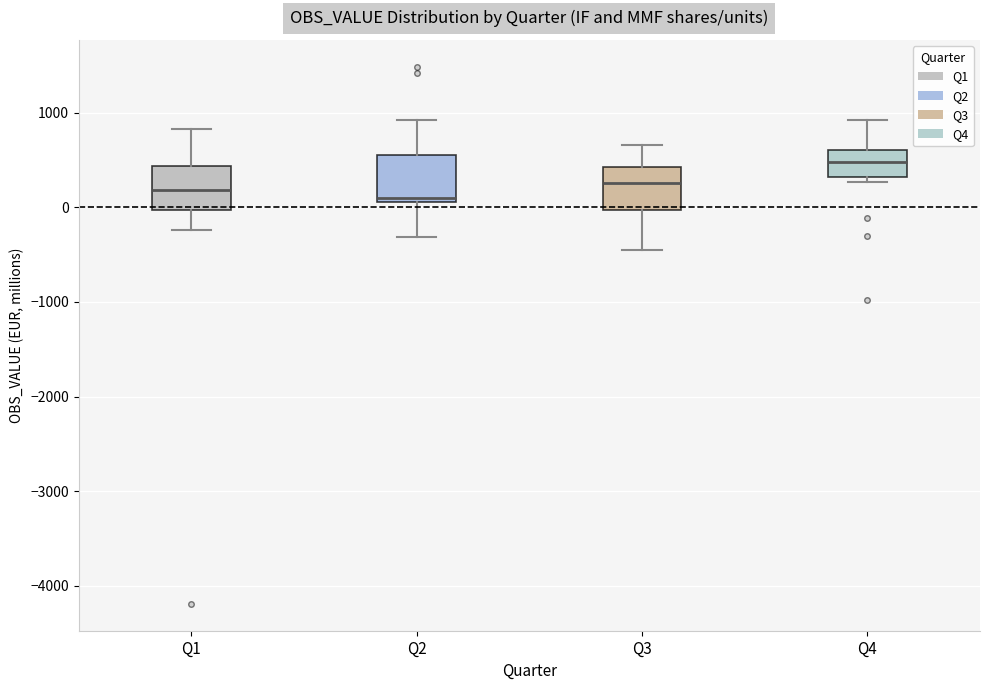

Reading left to right, transcribe this box plot: for each box, give where its median line is, the range the box spans, and where its two whiskers end, as read against the y-axis. The values are not printed on the chart, so give them approximately, as read against the axis.

Q1: median 200, box 0 to 400, whiskers -200 to 800
Q2: median 100 (just above the box's lower edge), box 100 to 600, whiskers -300 to 900
Q3: median 300, box 0 to 400, whiskers -400 to 700
Q4: median 500, box 300 to 600, whiskers 300 (just below the box's lower edge) to 900